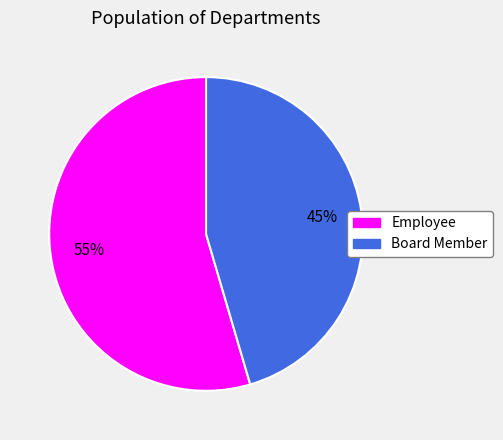

Between Board Member and Employee, which is larger?

Employee